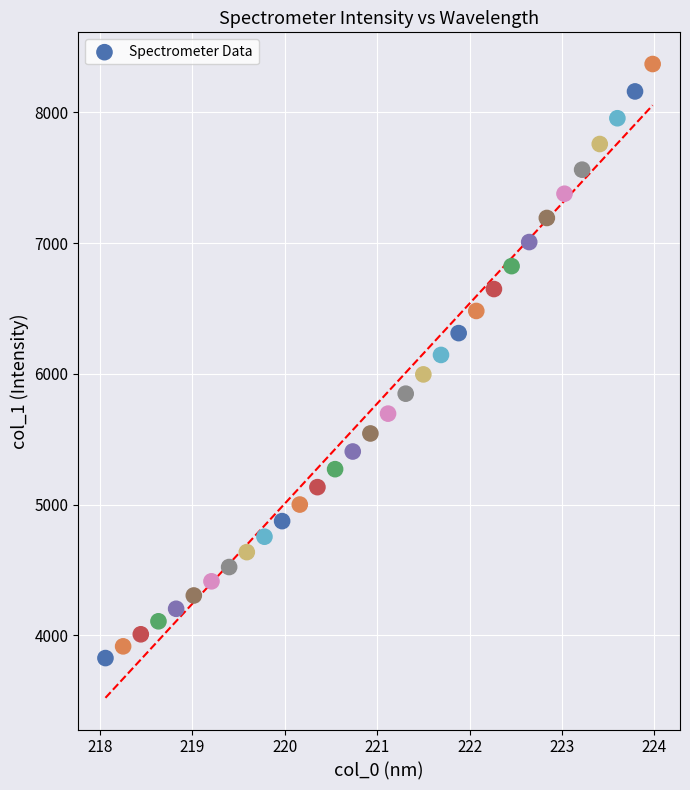

What is the range of Y values (max minus min)?

4543.5